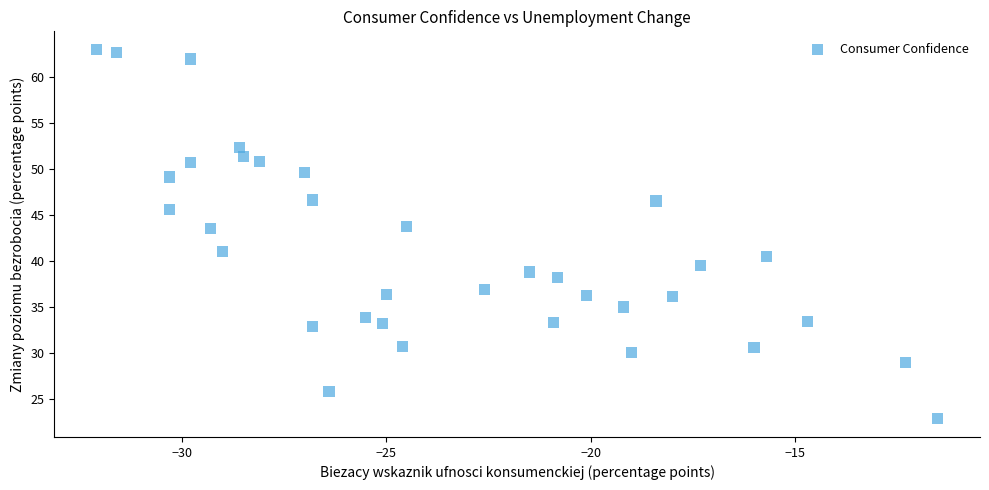

What Y value in the scatter plot is closest to 42?

41.0